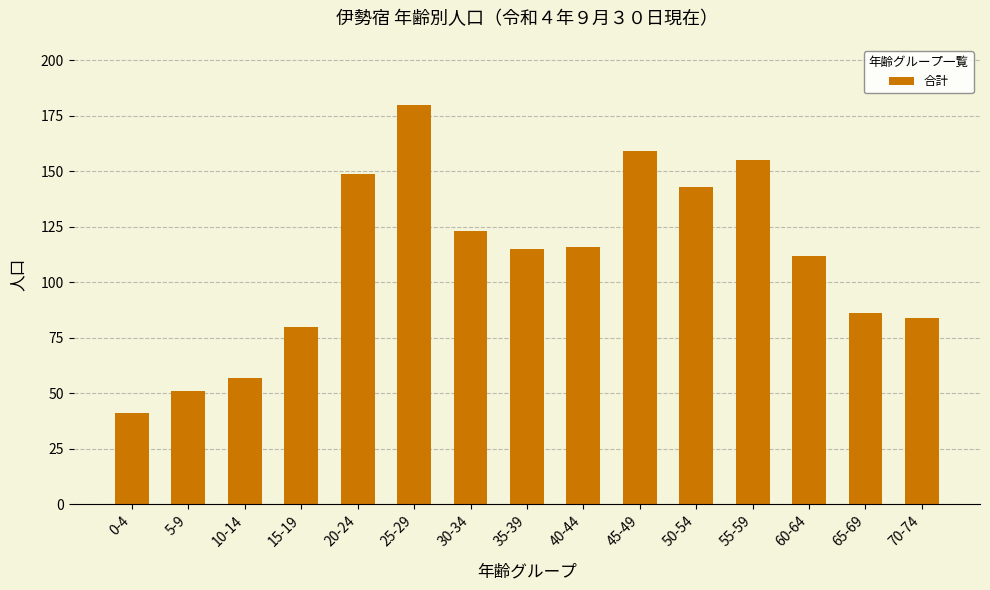

Which label corresponds to the largest value in the chart?

25-29